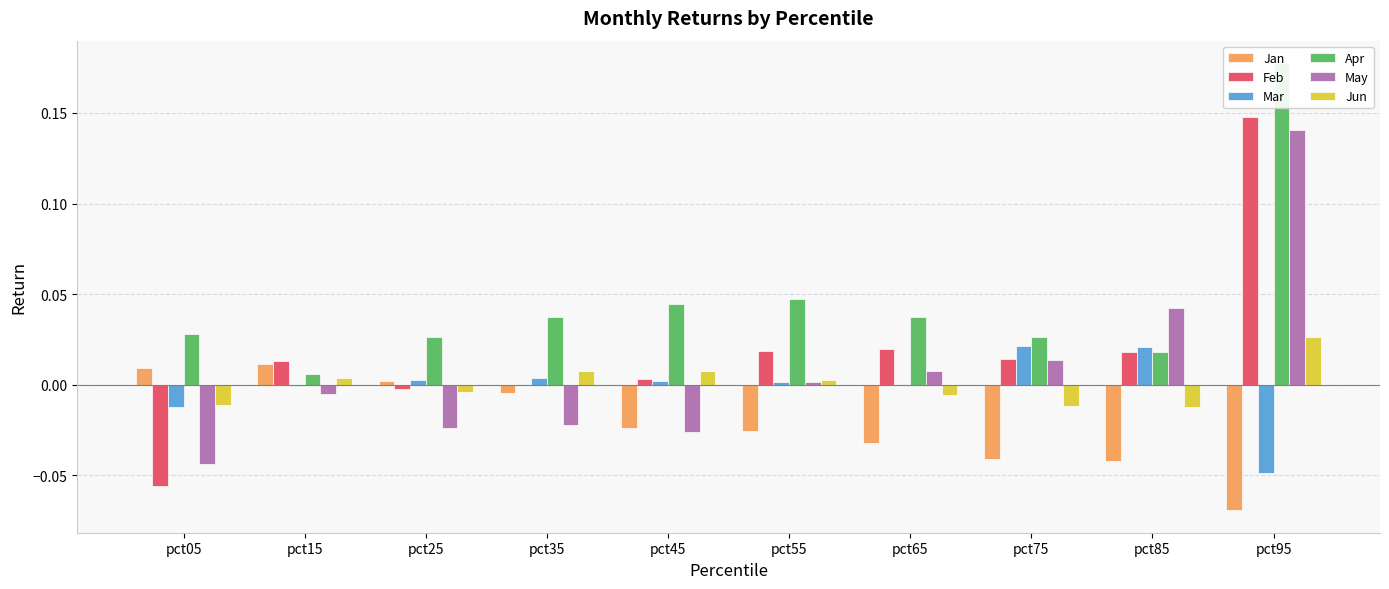

How many bars are there in total?

60